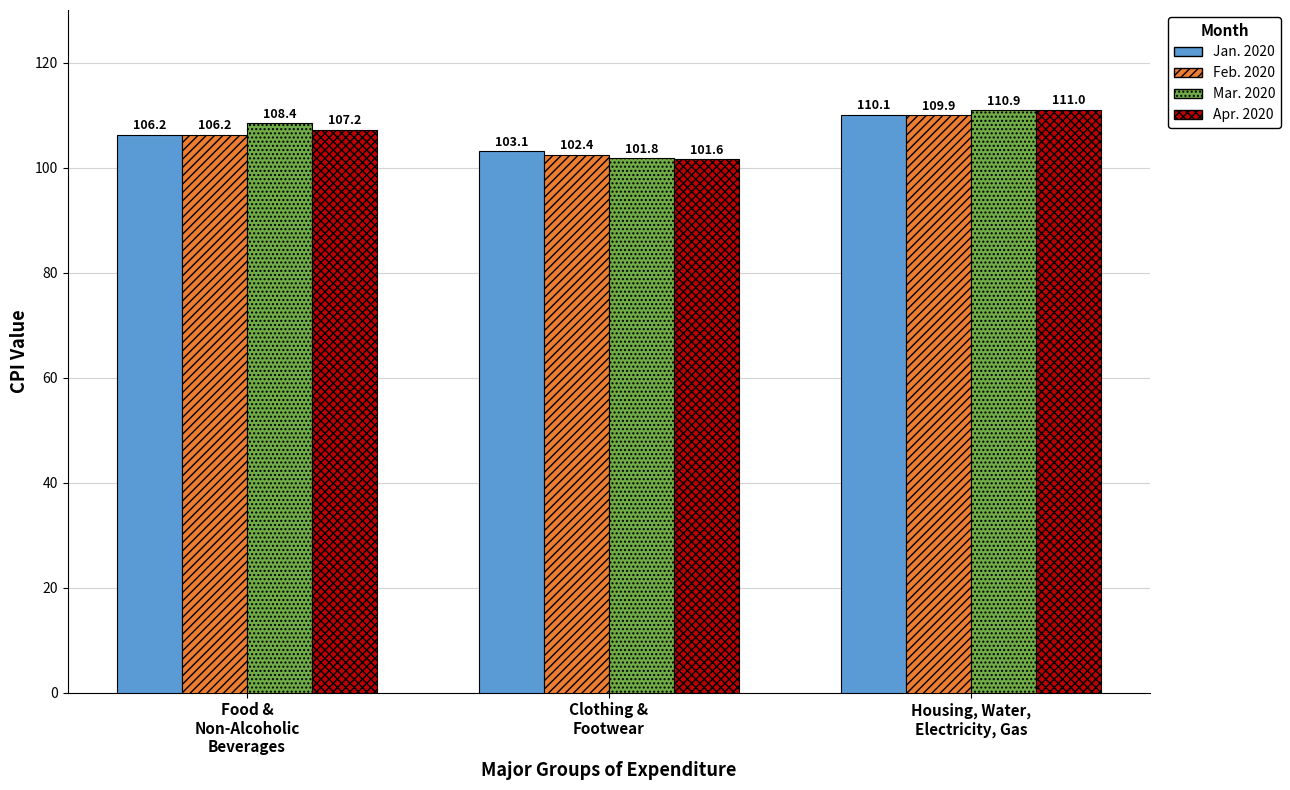

Which category has the highest value across all series?

Housing, Water,
Electricity, Gas